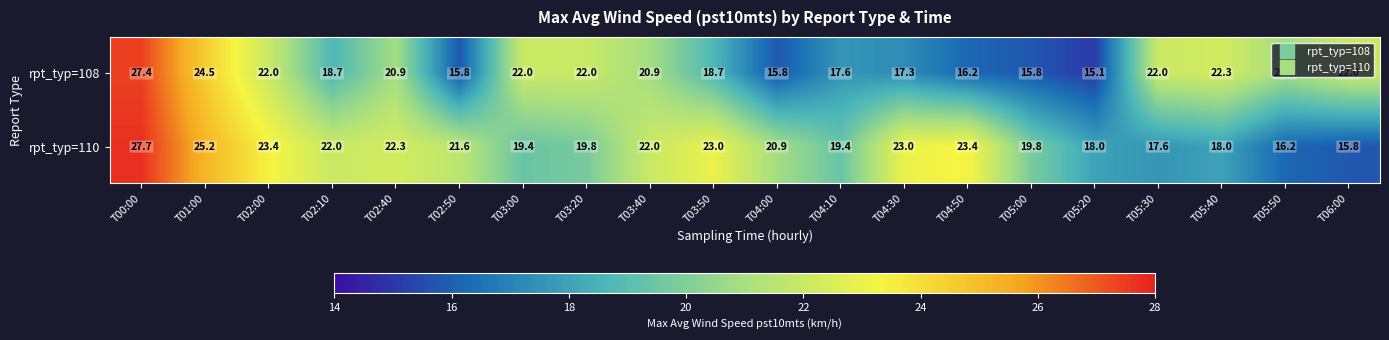

Rank the series by their average value, from highest to lowest.

rpt_typ=110, rpt_typ=108